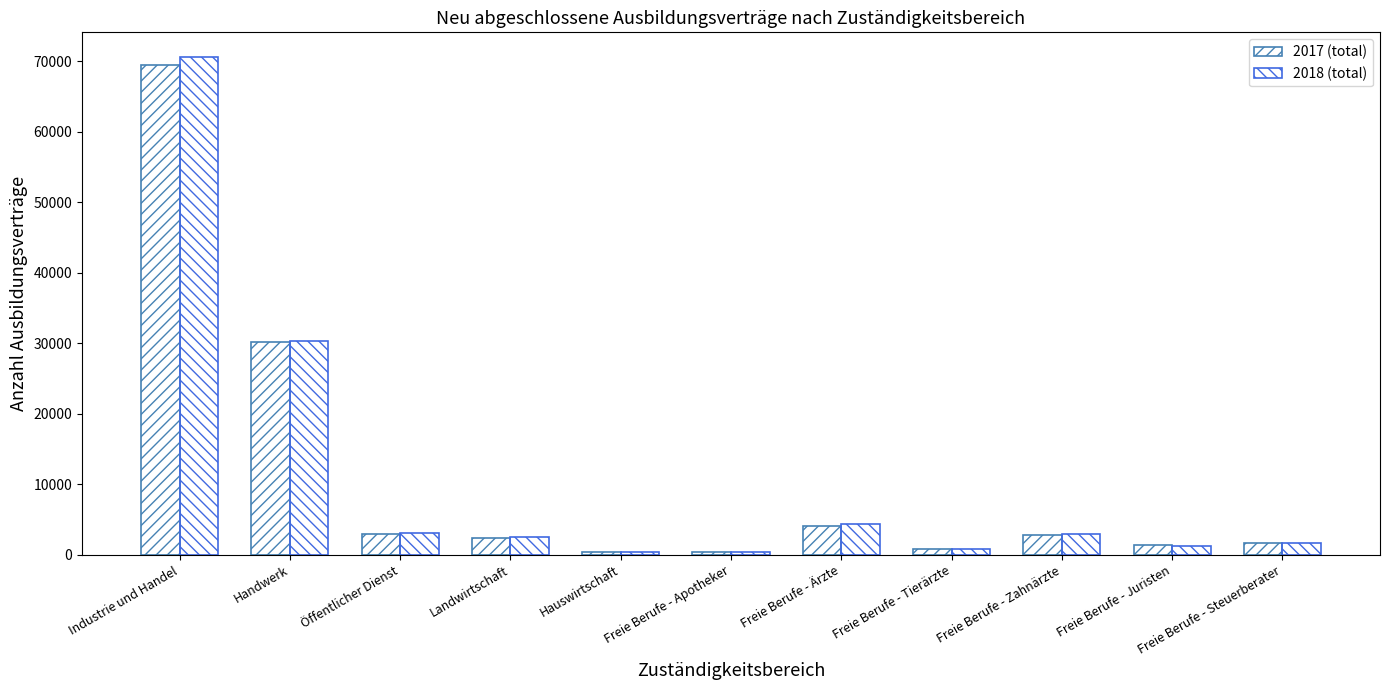

At which category is the sum across all series the highest?

Industrie und Handel